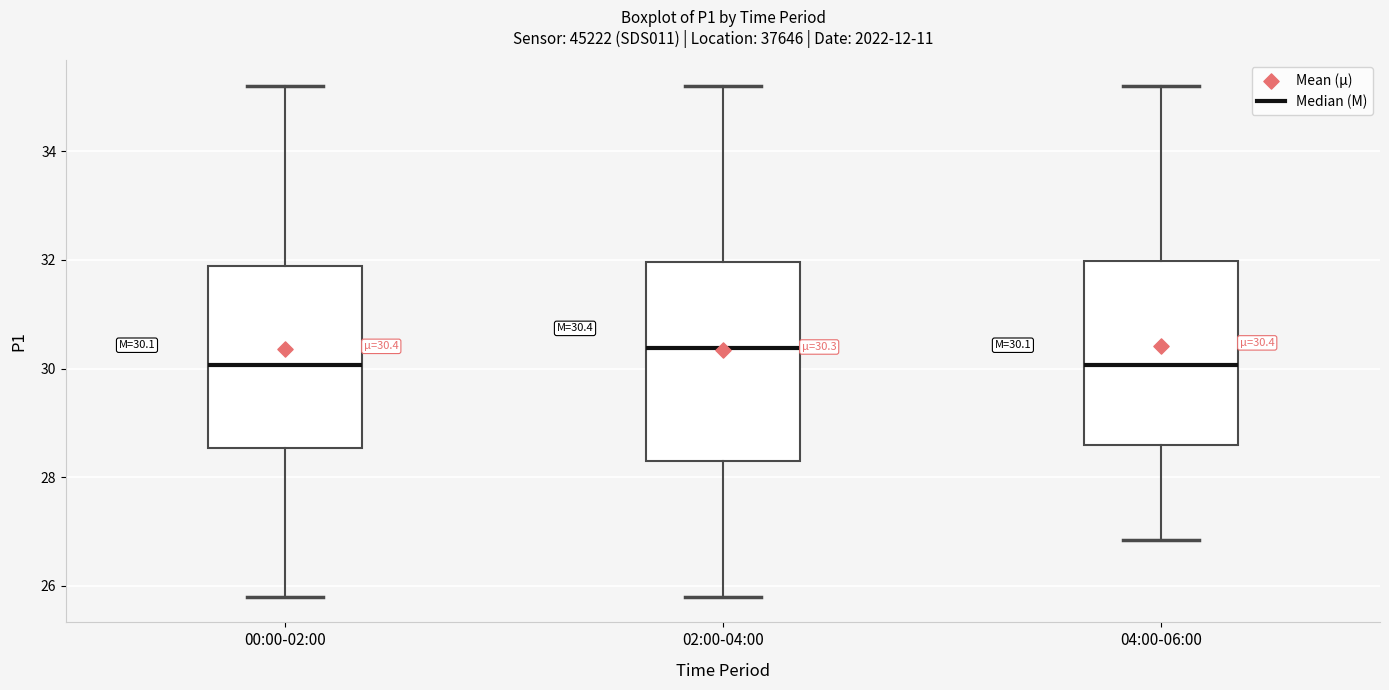

Comparing the boxes themselves (not the whiskers), which one is the tallest?

02:00-04:00